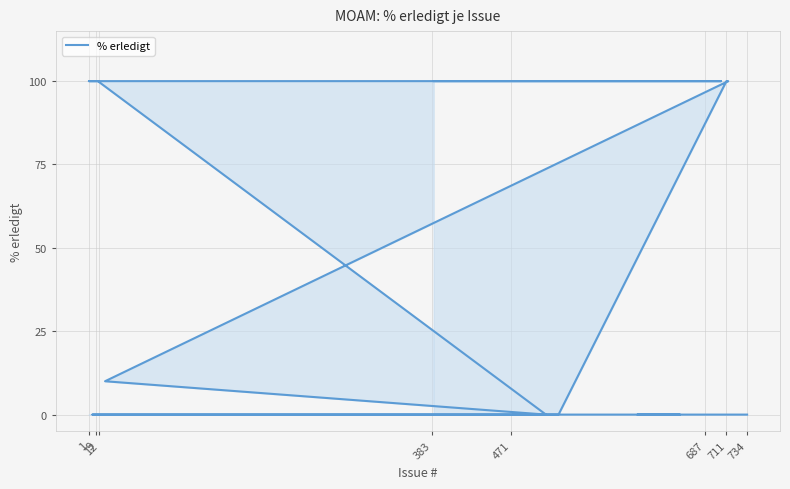

What is the value of the 31st point from the left?

100